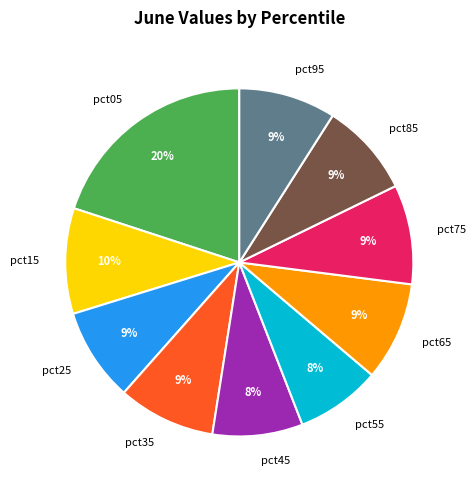

To the nearest percent, what percentage of the pie is pct15?

10%